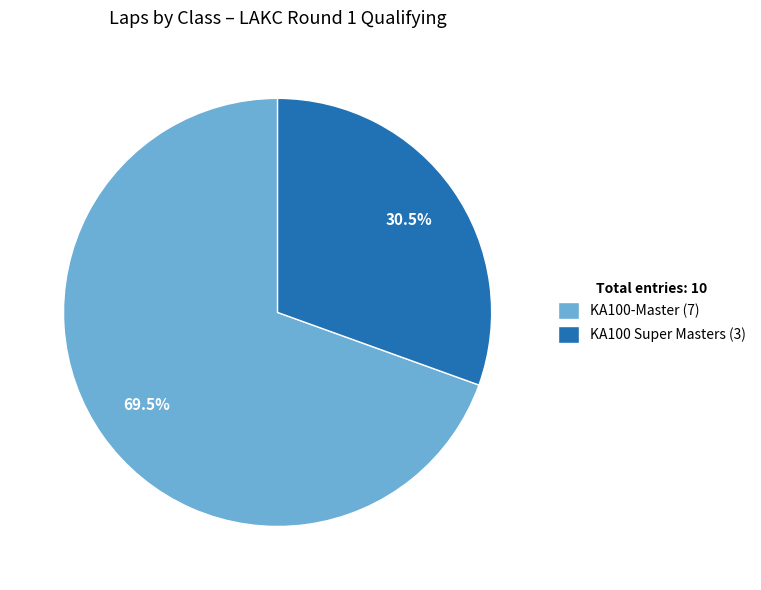

To the nearest percent, what is the difference between the KA100 Super Masters and KA100-Master slice percentages?

39%